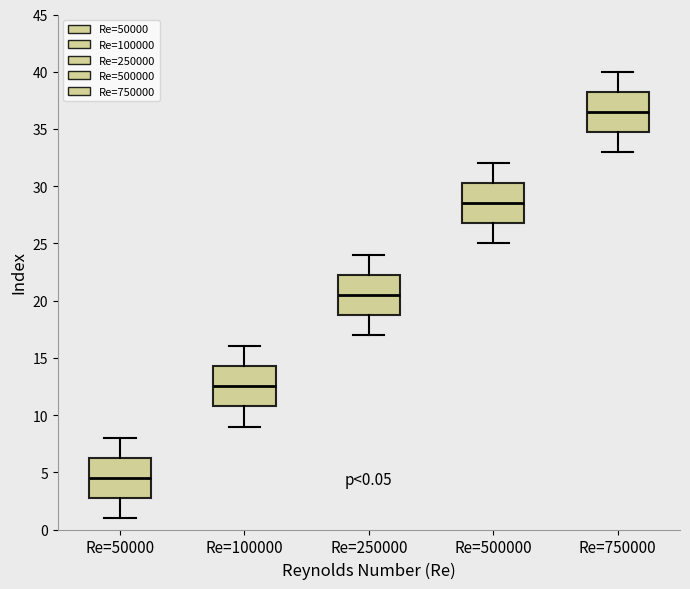

Which box has the lowest median line?

Re=50000